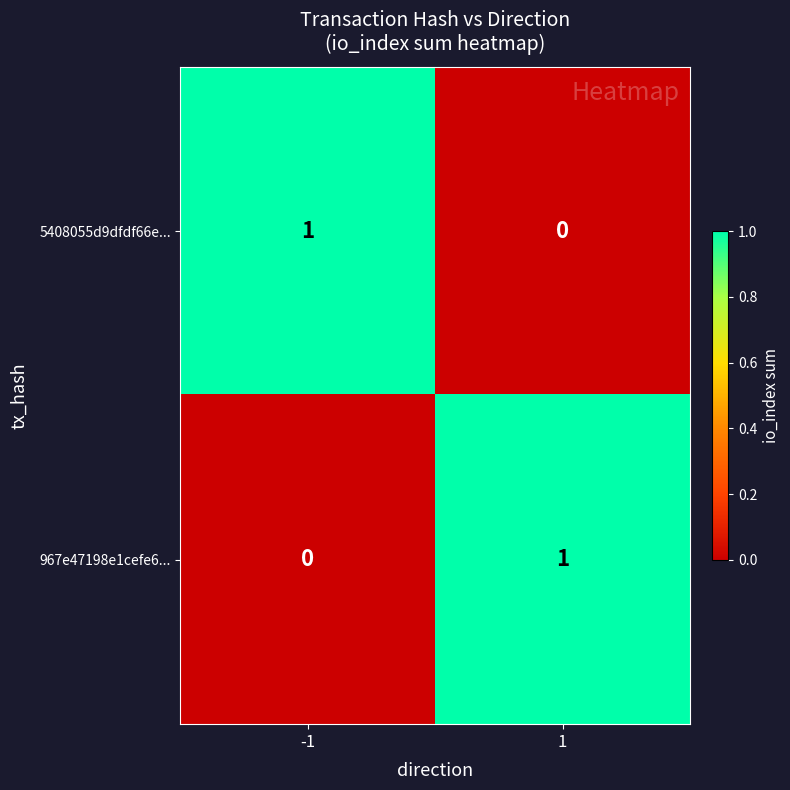

The 5408055d9dfdf66e... series shows 1 at -1. True or false?

True